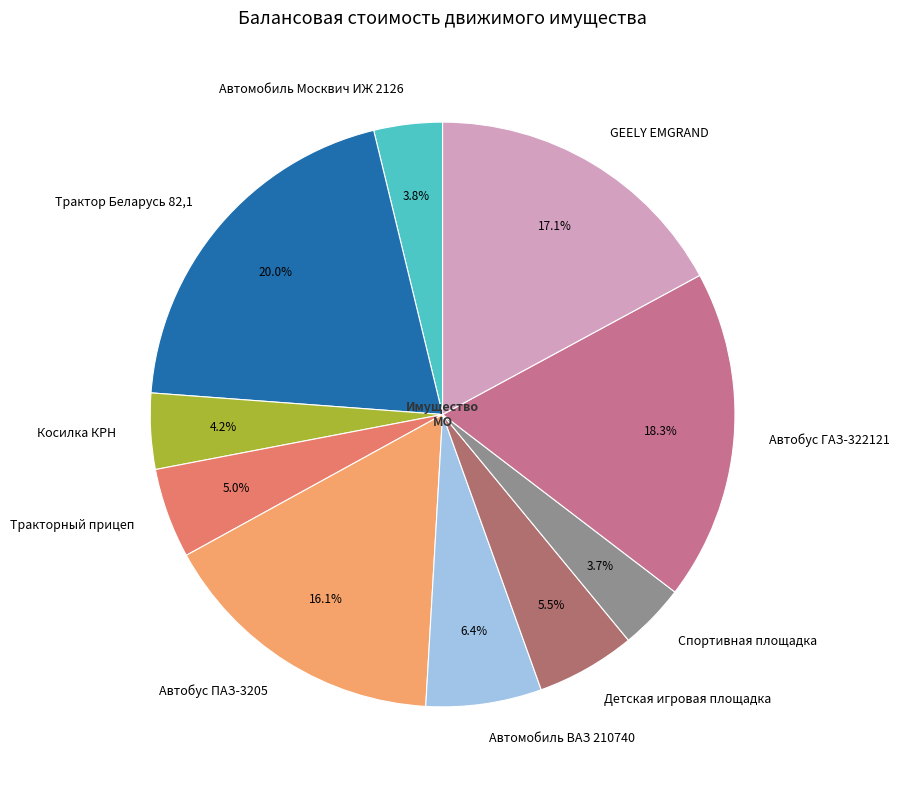

What portion of the pie excludes Спортивная площадка?

96.3%